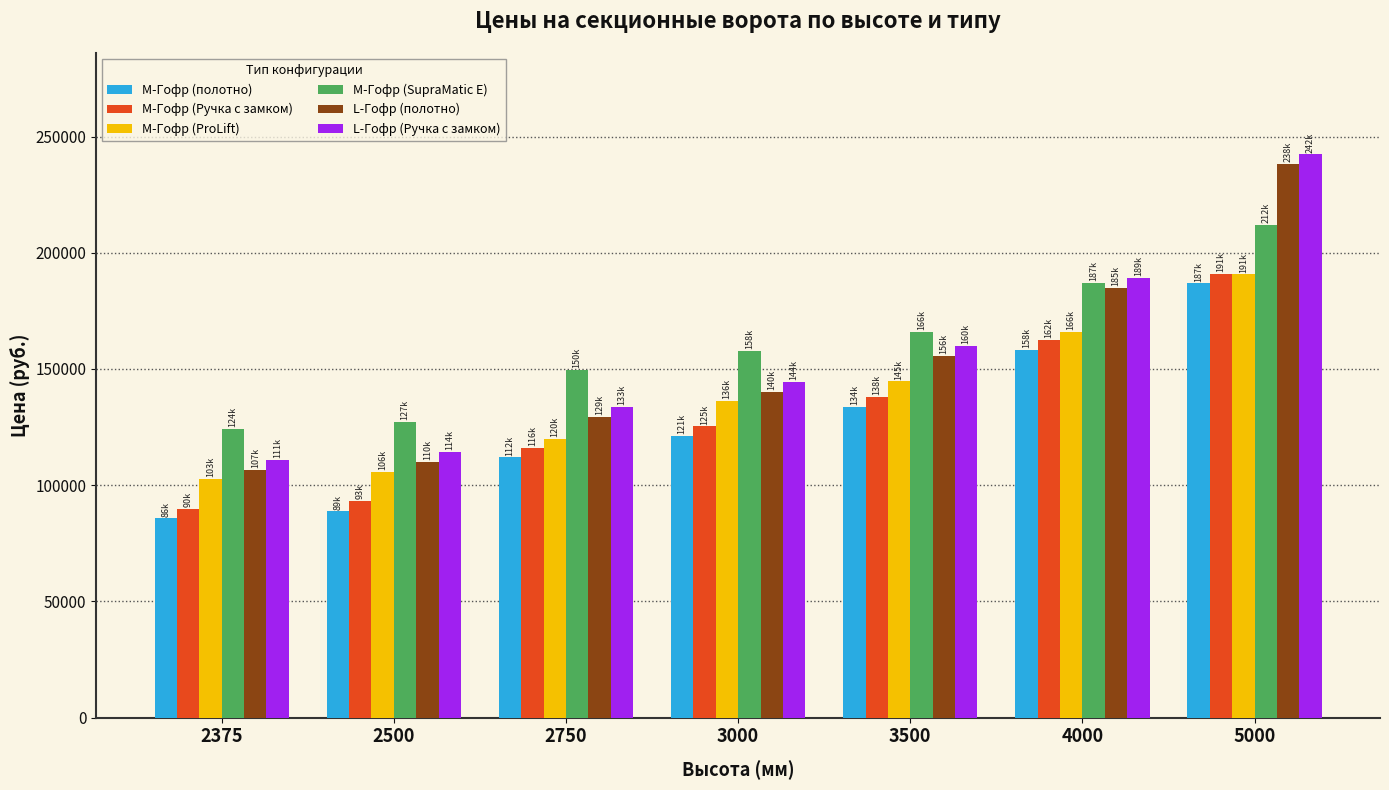

At which label does L-Гофр (полотно) first exceed 140250?

3000